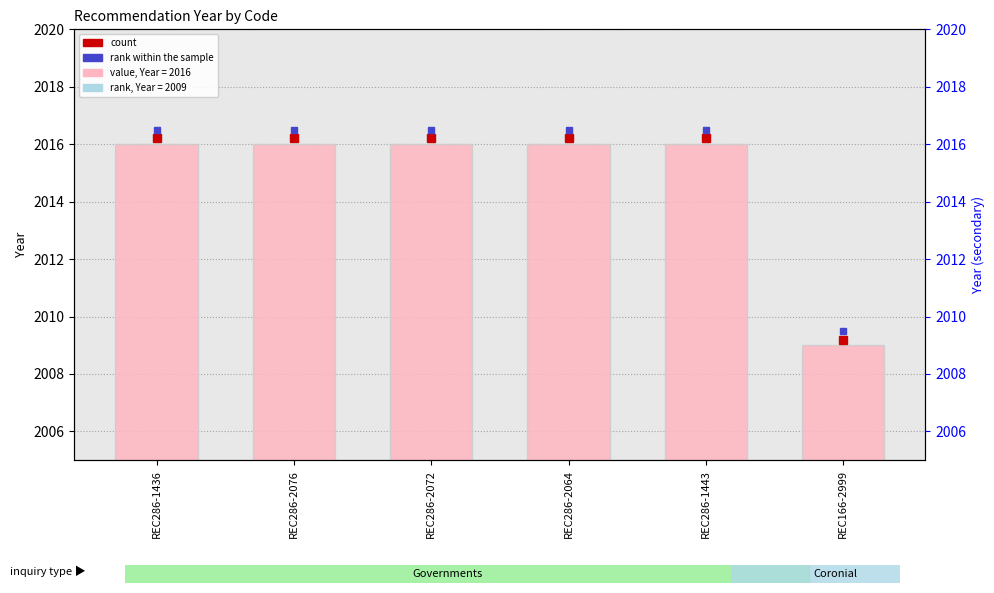

At which category does the chart reach its minimum across all series?

REC166-2999